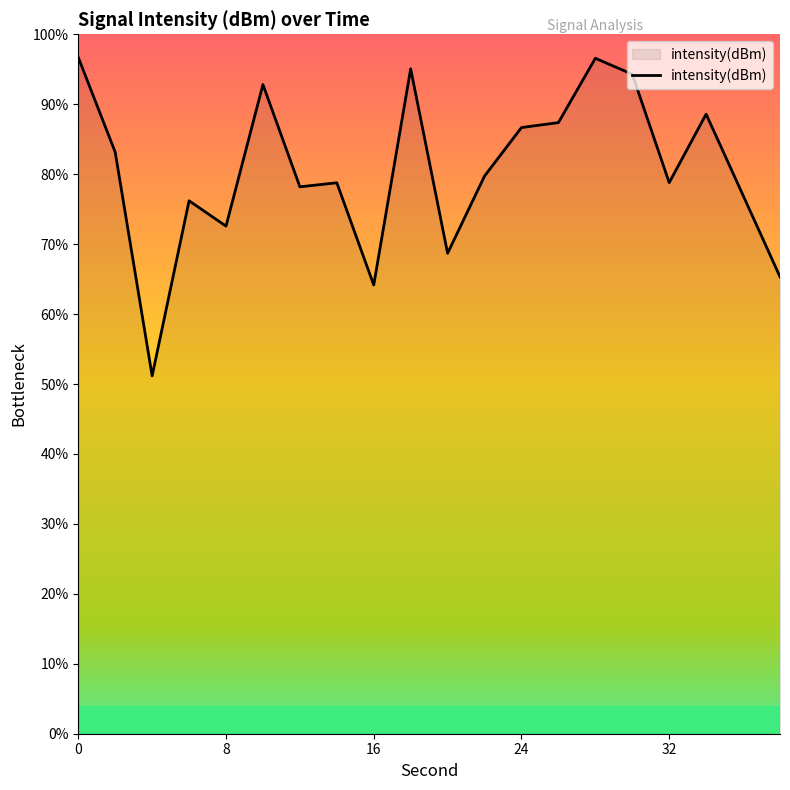

What is the maximum value shown in the chart?

96.7